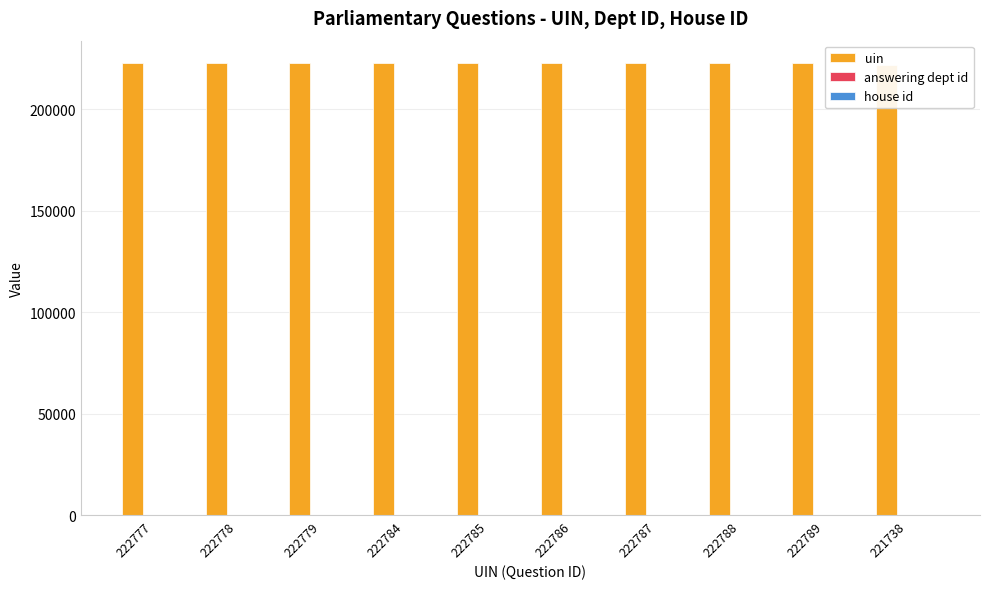

What is the spread (max minus min) of values at 222786?

222785